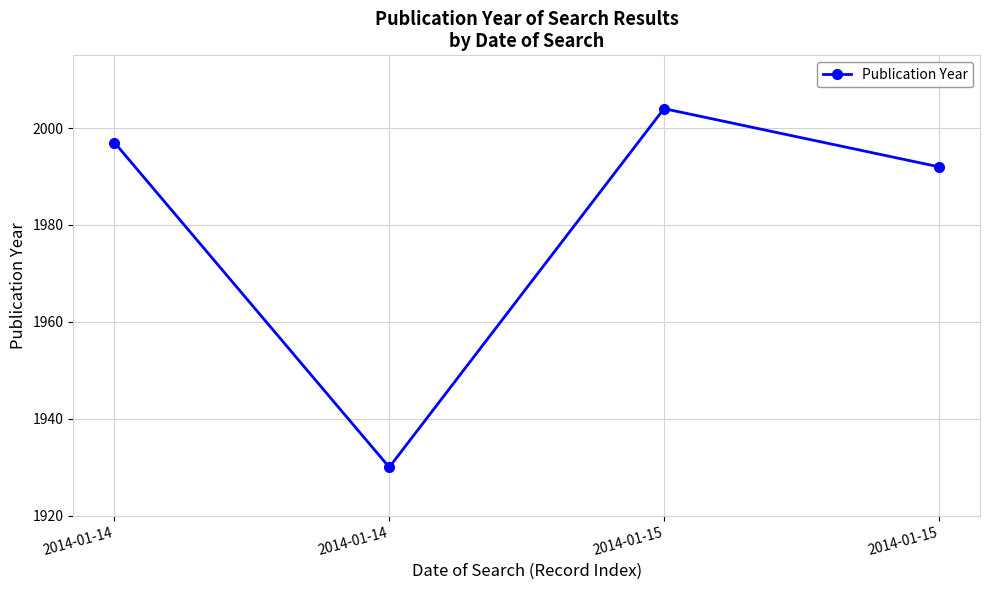

Is it true that the value at 2014-01-15 is 3325?

False